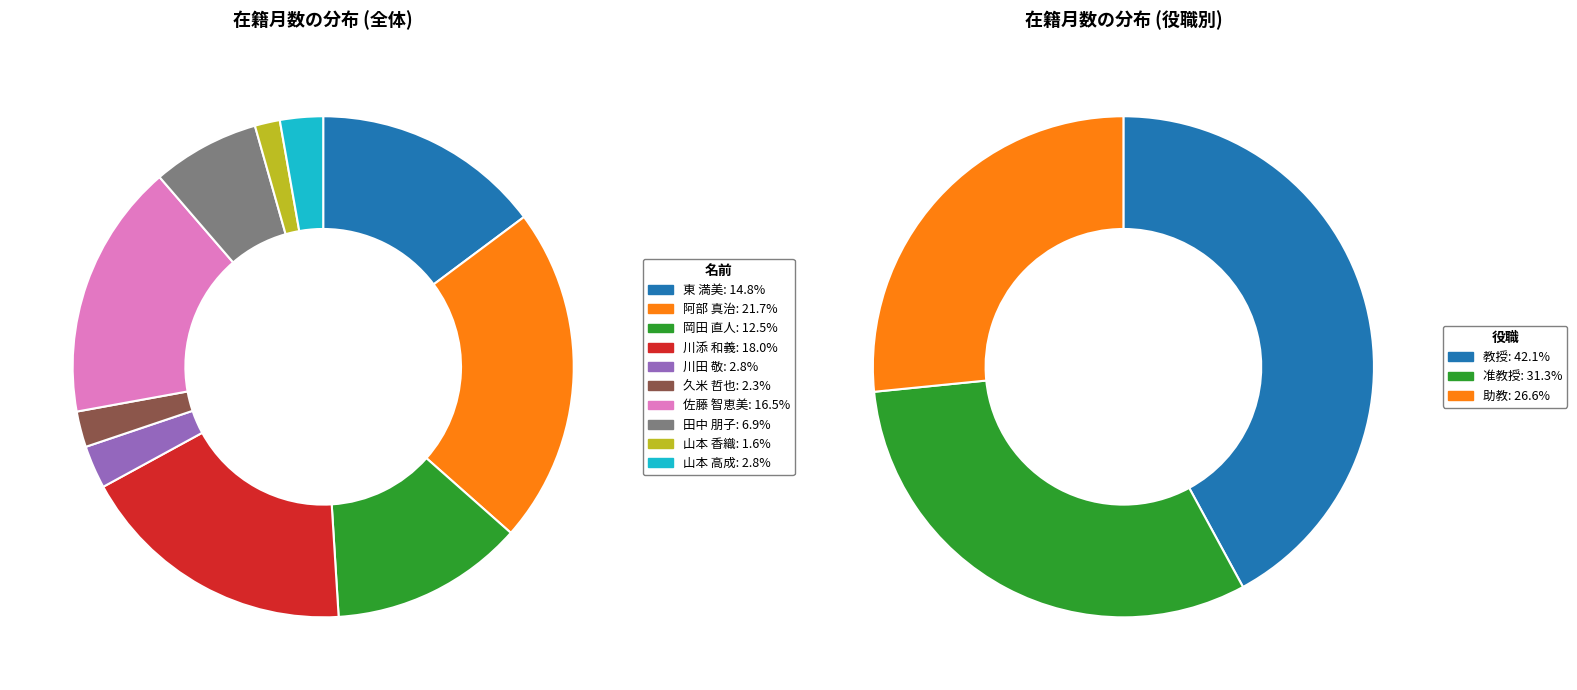

Which has a higher value, 阿部 真治 or 山本 高成?

阿部 真治